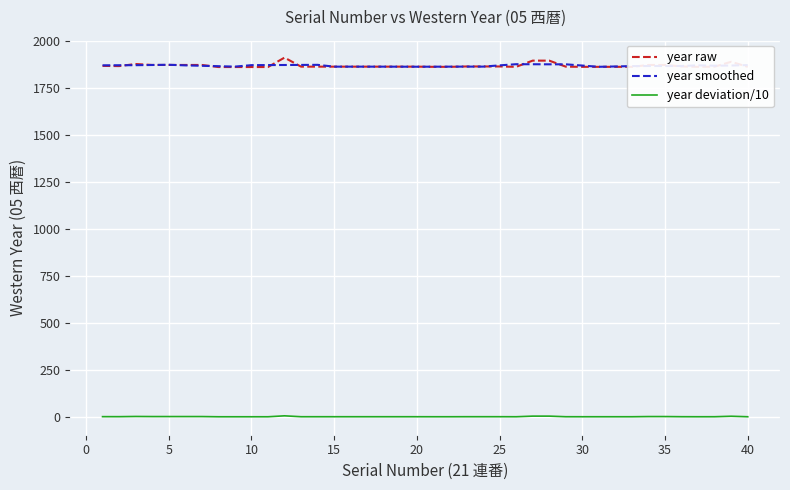

What is the highest value of the year raw series?

1909.0